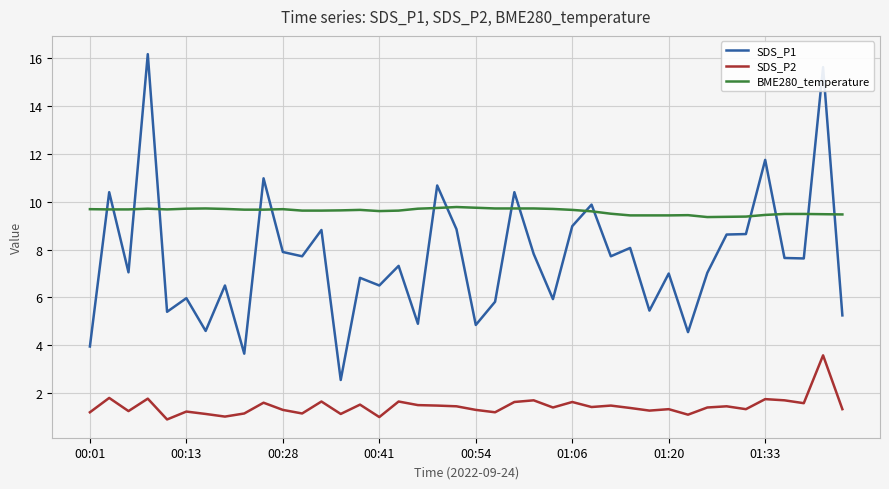

How many lines are shown in the chart?

3